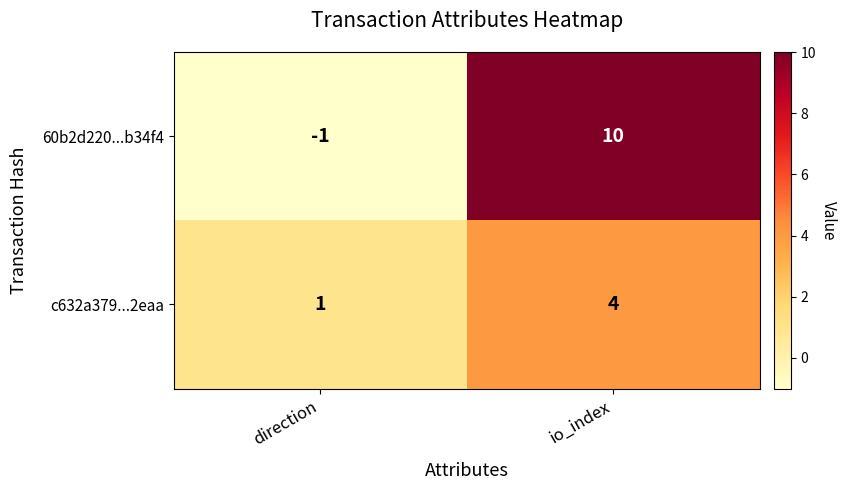

At direction, list the series in order from smallest to largest.

60b2d220...b34f4, c632a379...2eaa